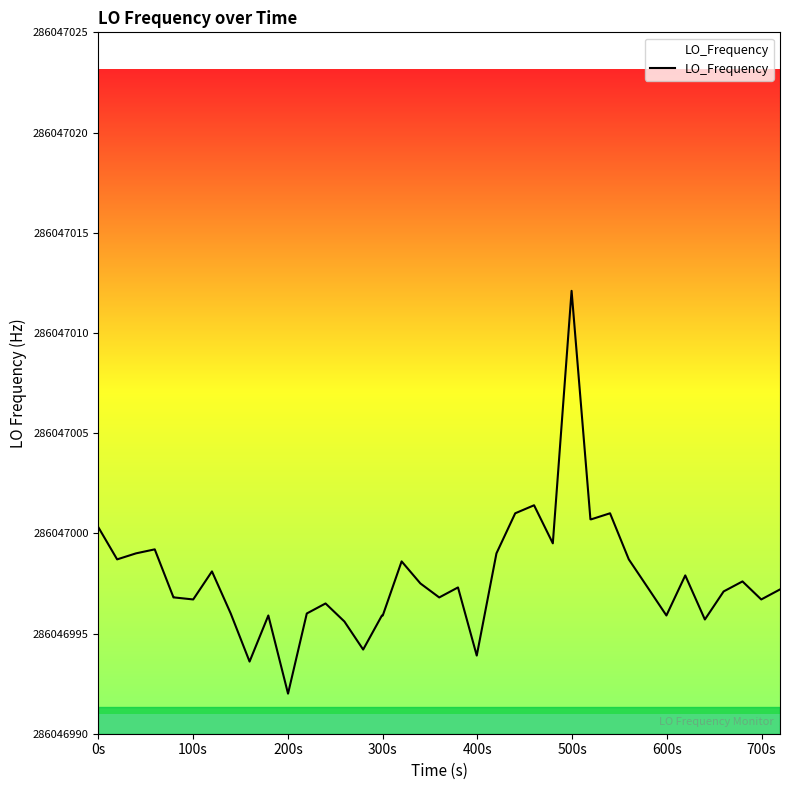

Does the chart display data point markers on the line(s)?

No